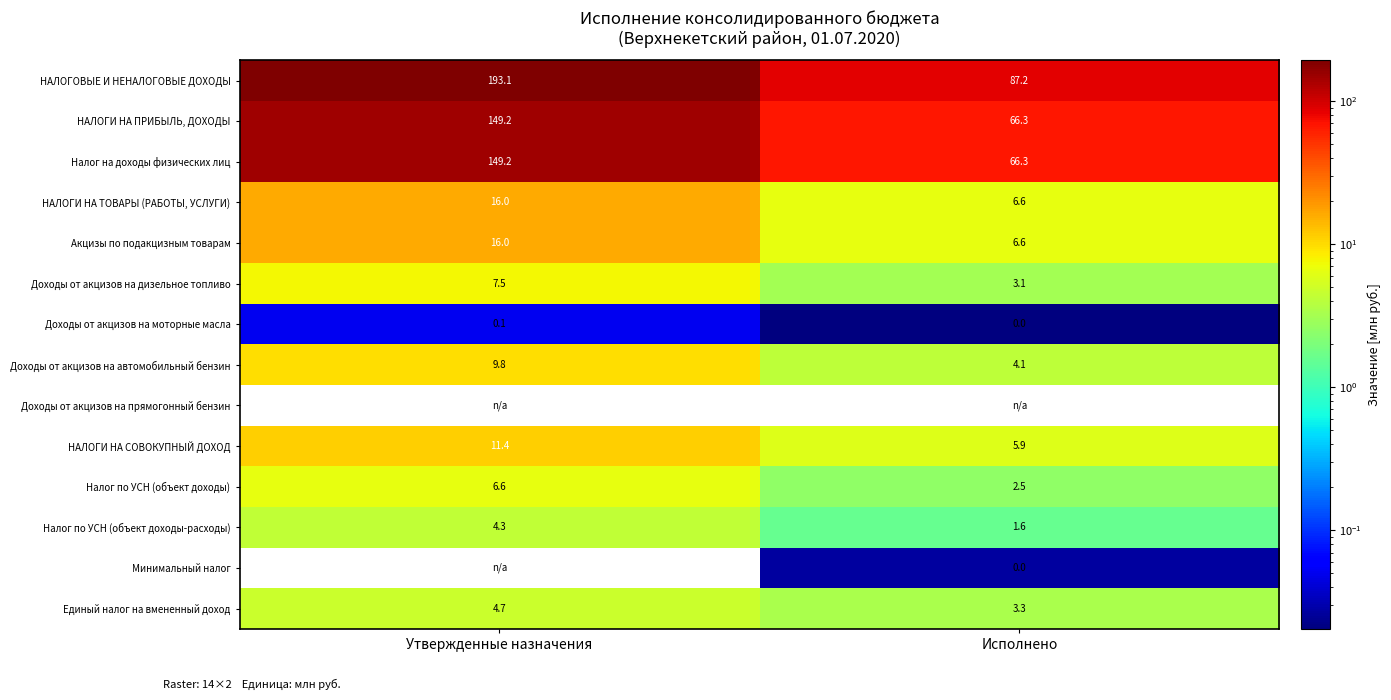

What is the difference between the maximum and minimum values in the Налог по УСН (объект доходы-расходы) series?

2.7